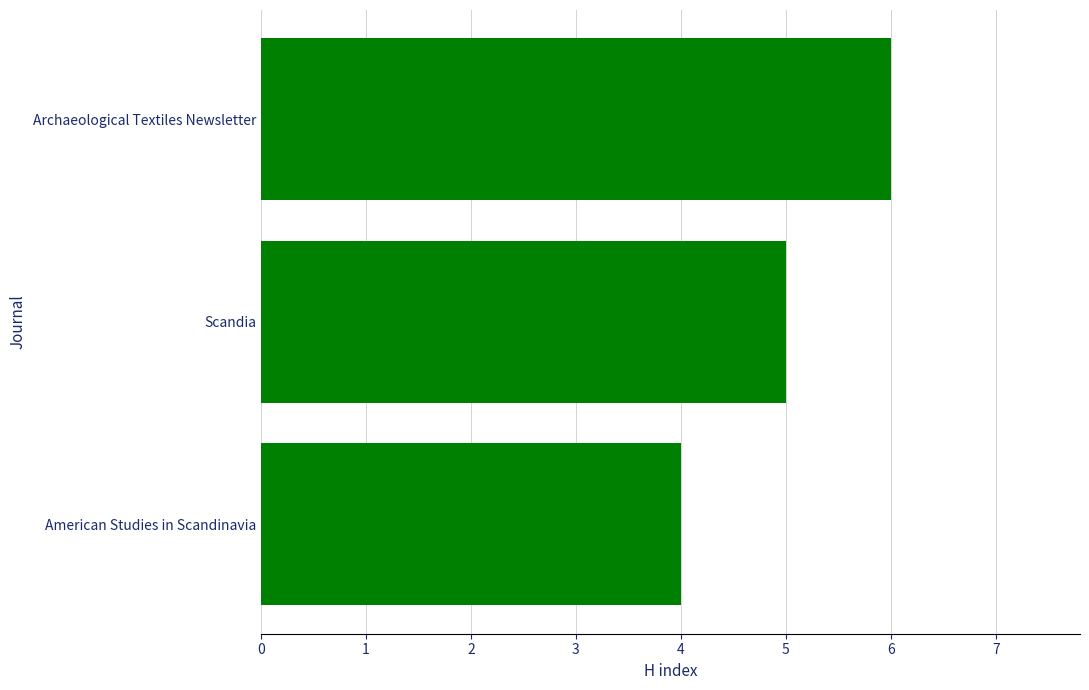

What is the difference between the maximum and minimum values?

2